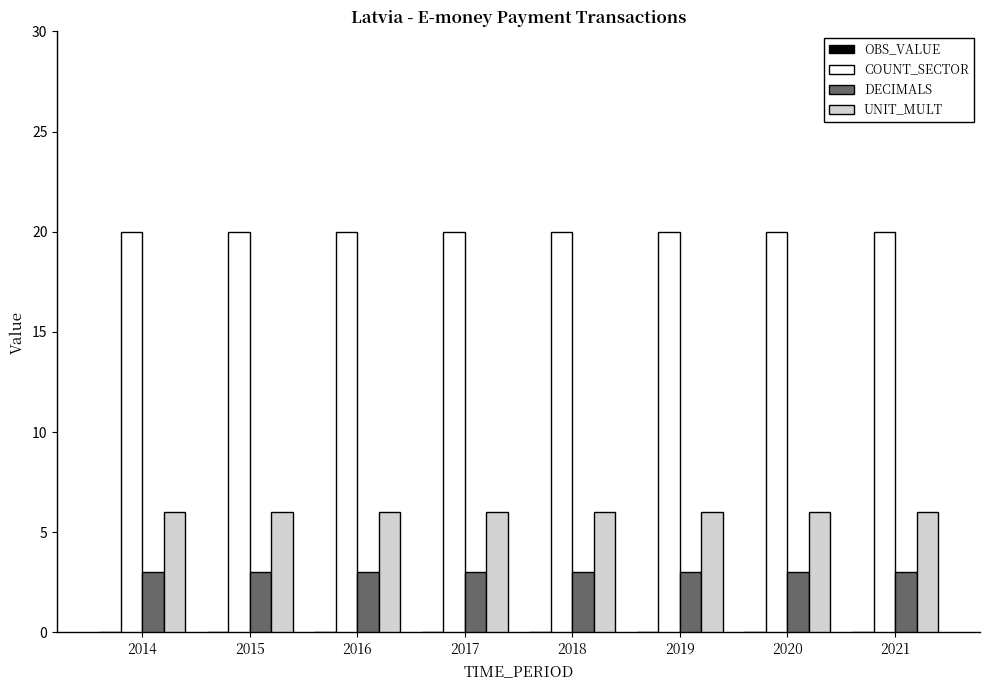

Is it true that COUNT_SECTOR equals 4 at 2014?

False